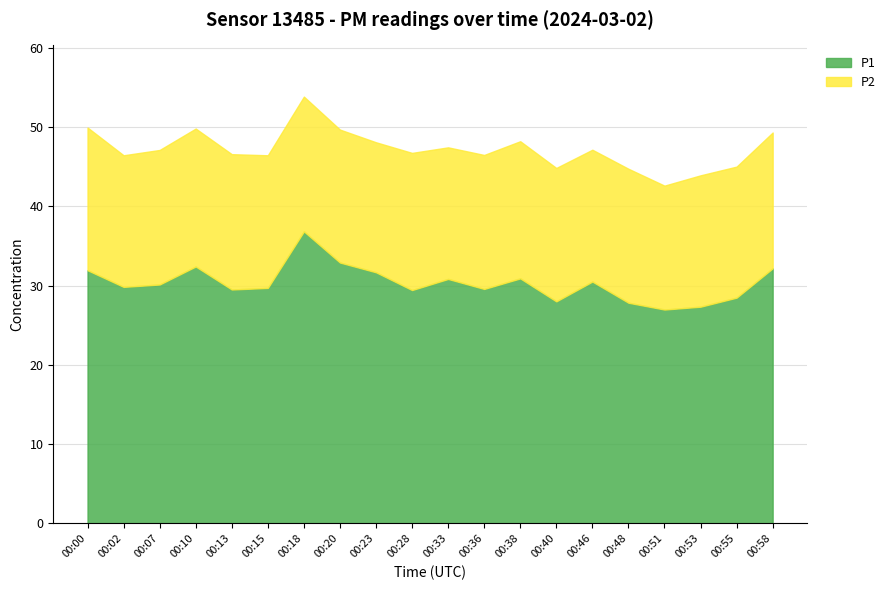

What is the total value across all series at 00:28?

46.7